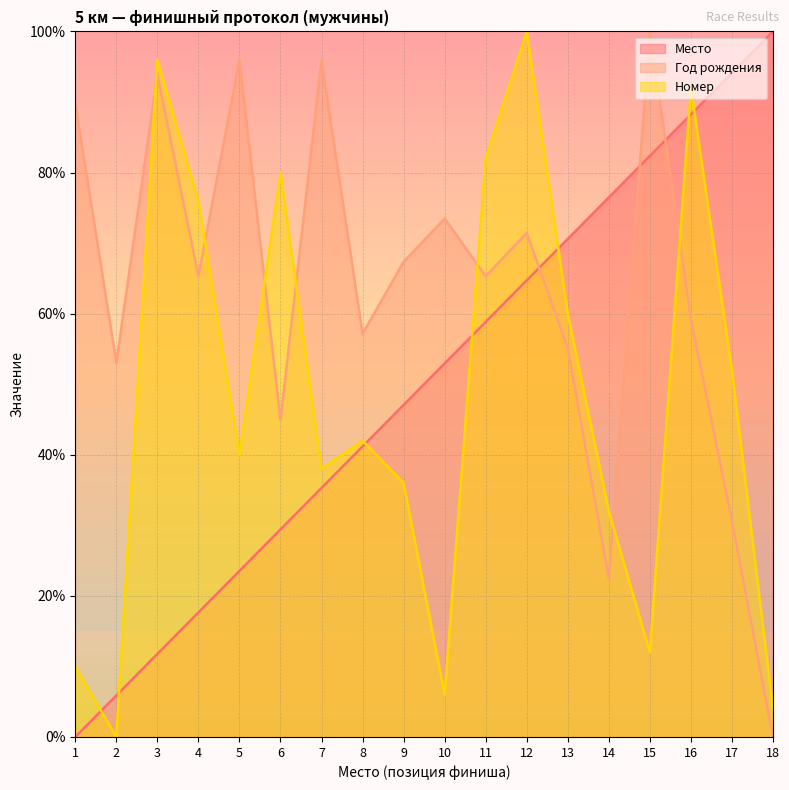

In Год рождения, how many points are higher than both neighbors (excluding endpoints)?

6